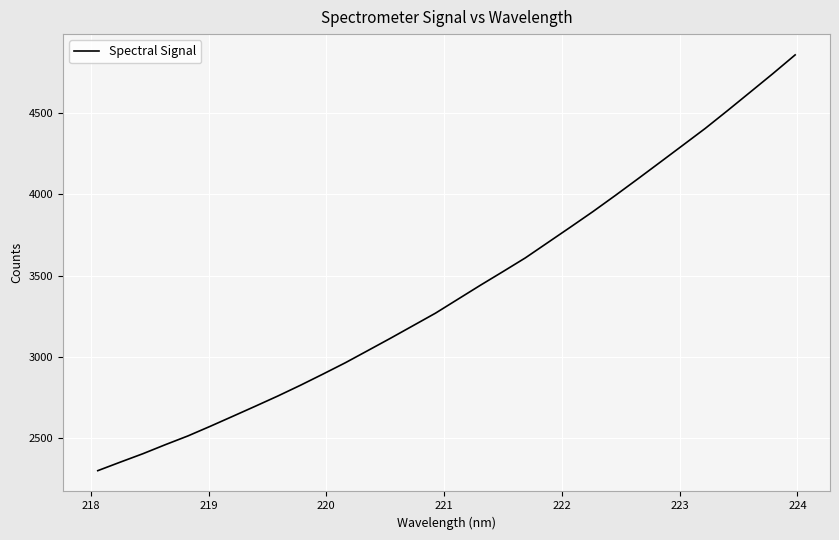

What is the difference between the maximum and minimum values?

2555.4